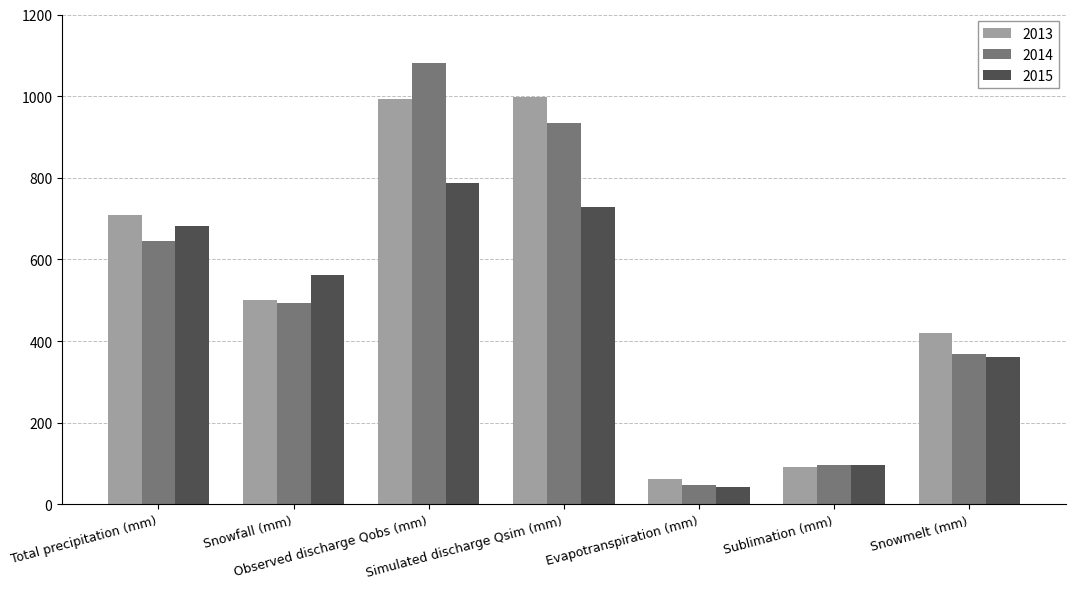

What is the maximum value for 2015?

786